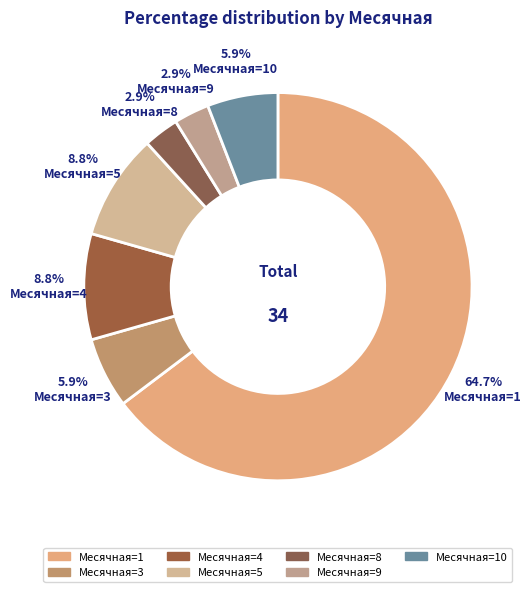

How many slices are in this pie chart?

7